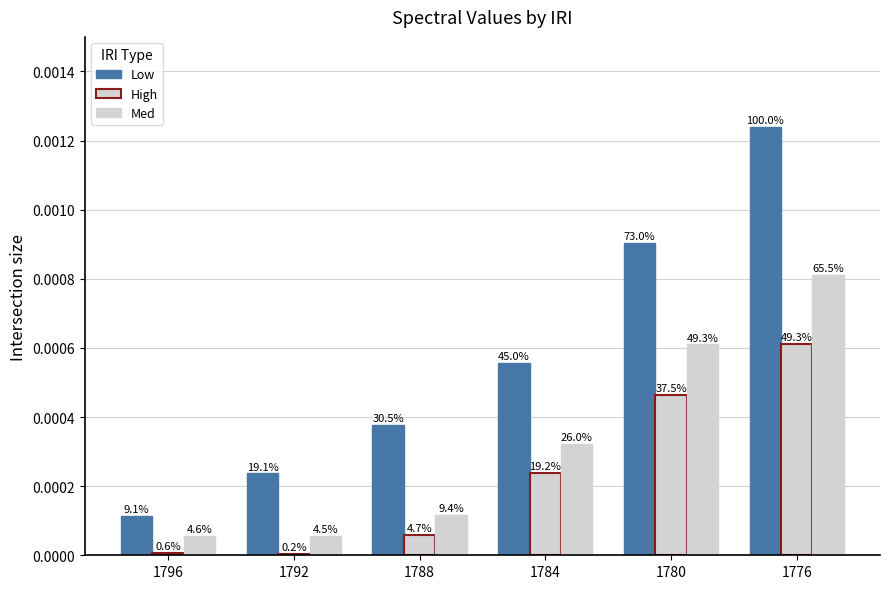

Between 1792 and 1776, which is larger?

1776